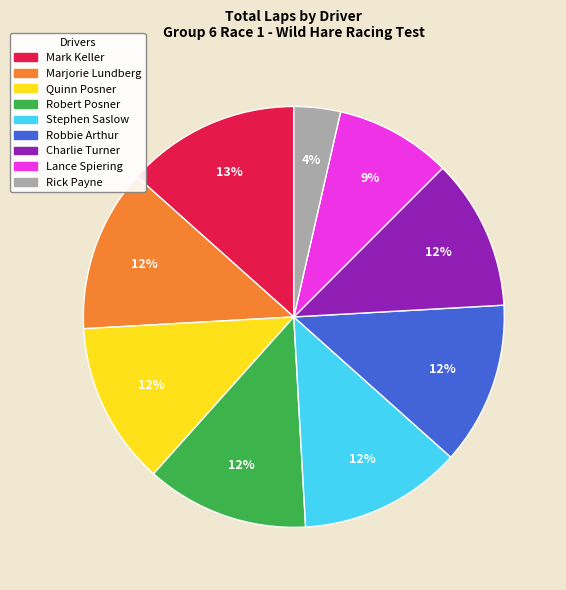

Is there a majority slice in this chart?

No